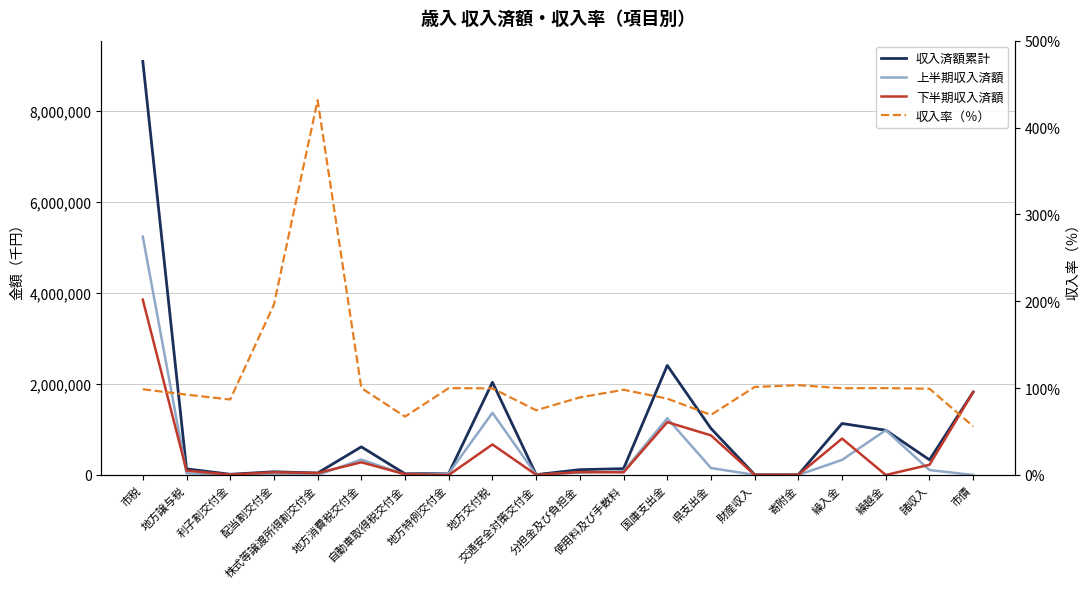

What is the difference between the 下半期収入済額 values at 市税 and 財産収入?

3844324.0